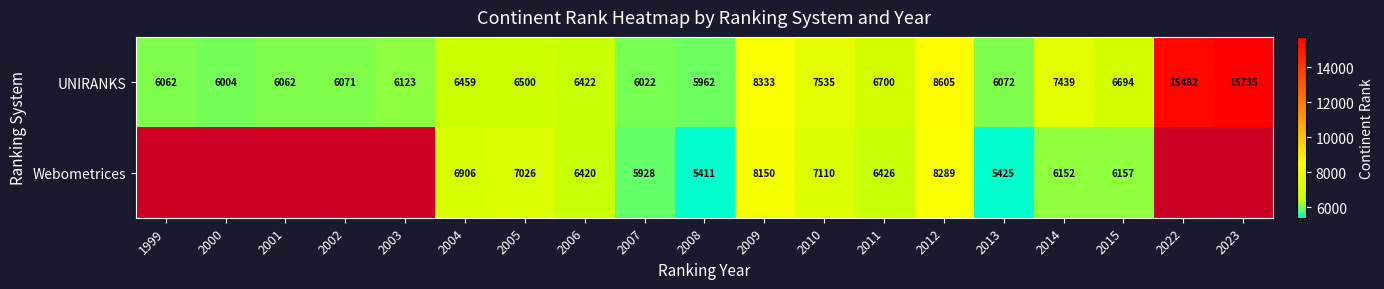

What is the difference between the maximum and minimum values in the UNIRANKS series?

9773